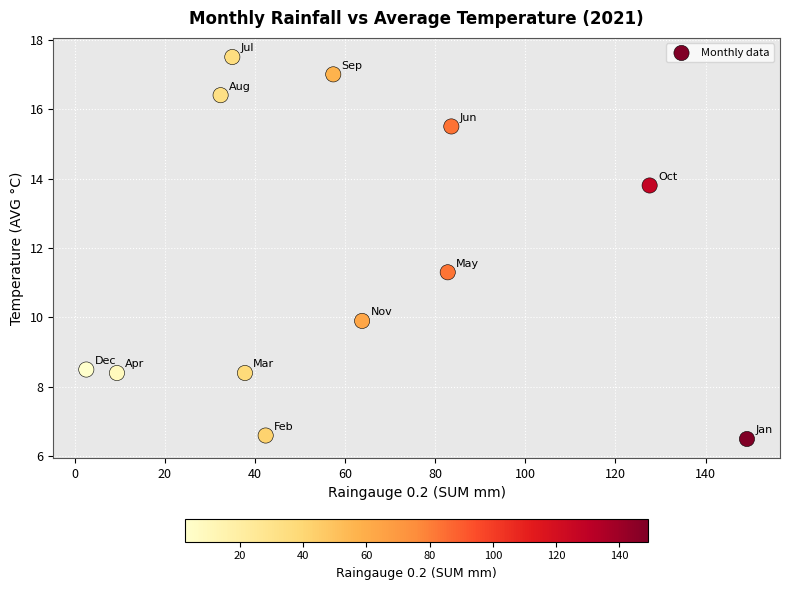

What Y value in the scatter plot is closest to 12?

11.3